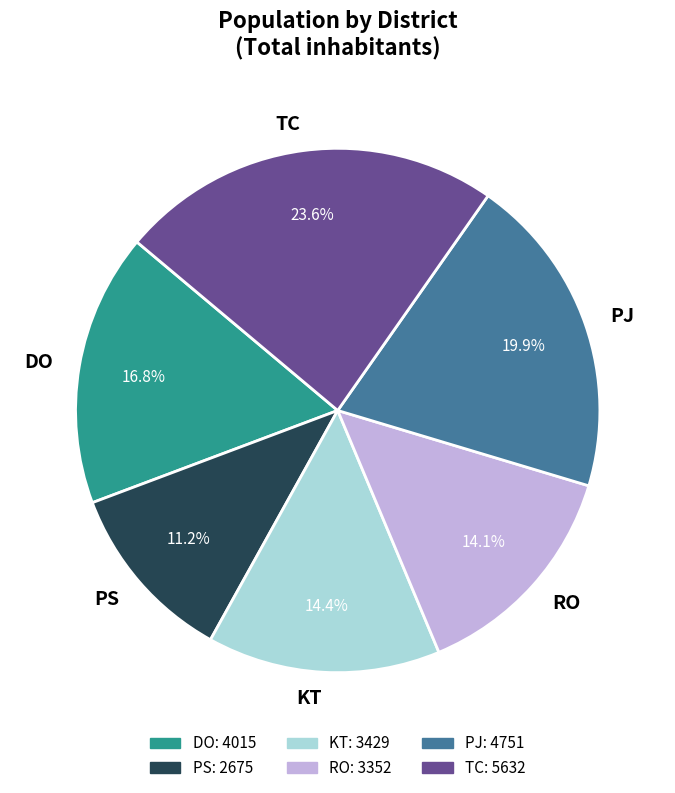

Which slice is the smallest?

PS